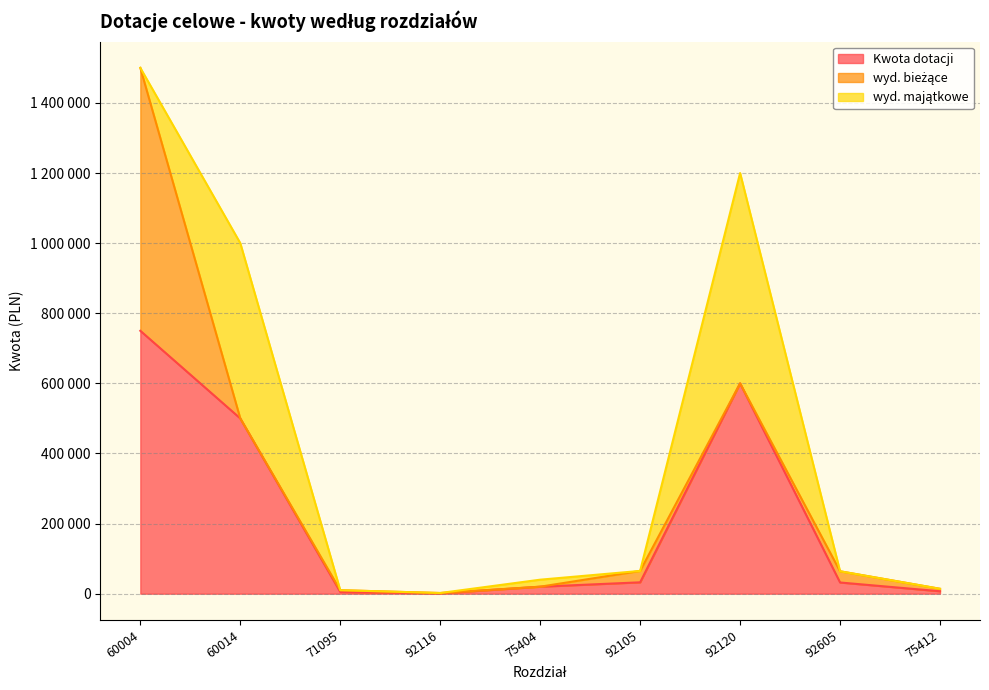

True or false: Kwota dotacji and wyd. majątkowe intersect in this chart.

False